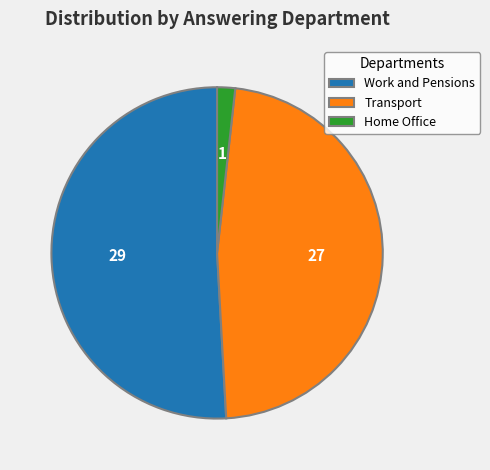

Rank the categories by value from lowest to highest.

Home Office, Transport, Work and Pensions